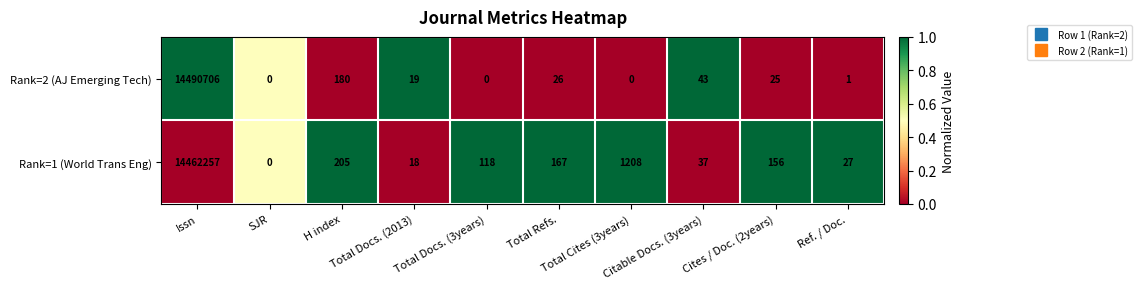

What is the difference between the maximum and minimum values in the Rank=2 (AJ Emerging Tech) series?

14490706